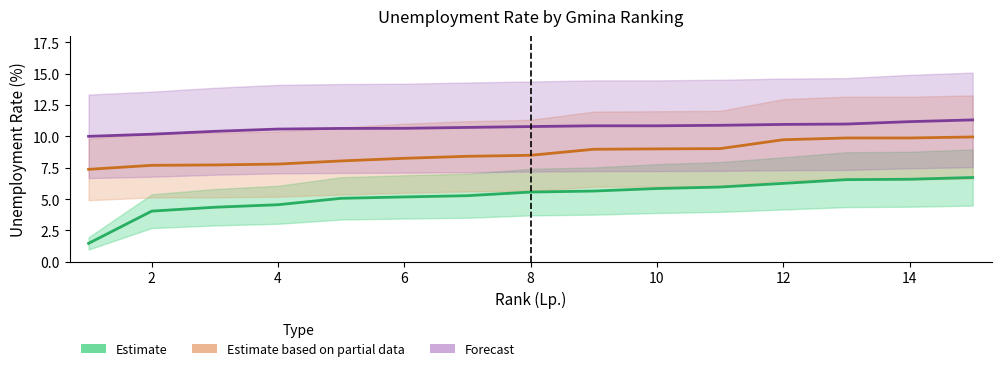

What is the maximum value shown in the chart?

11.3